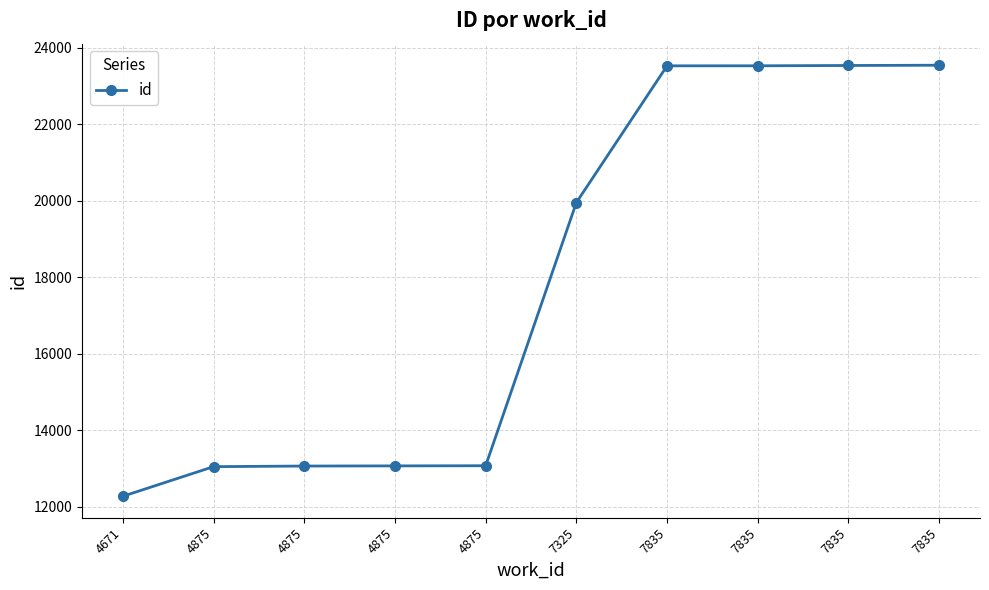

How many lines are shown in the chart?

1